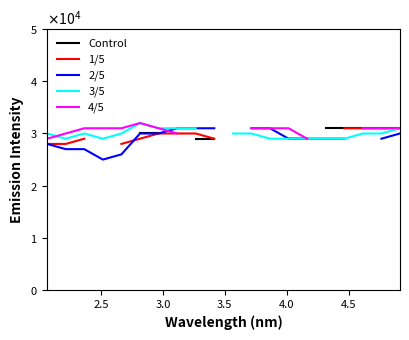

Which series has the widest spread of values?

2/5